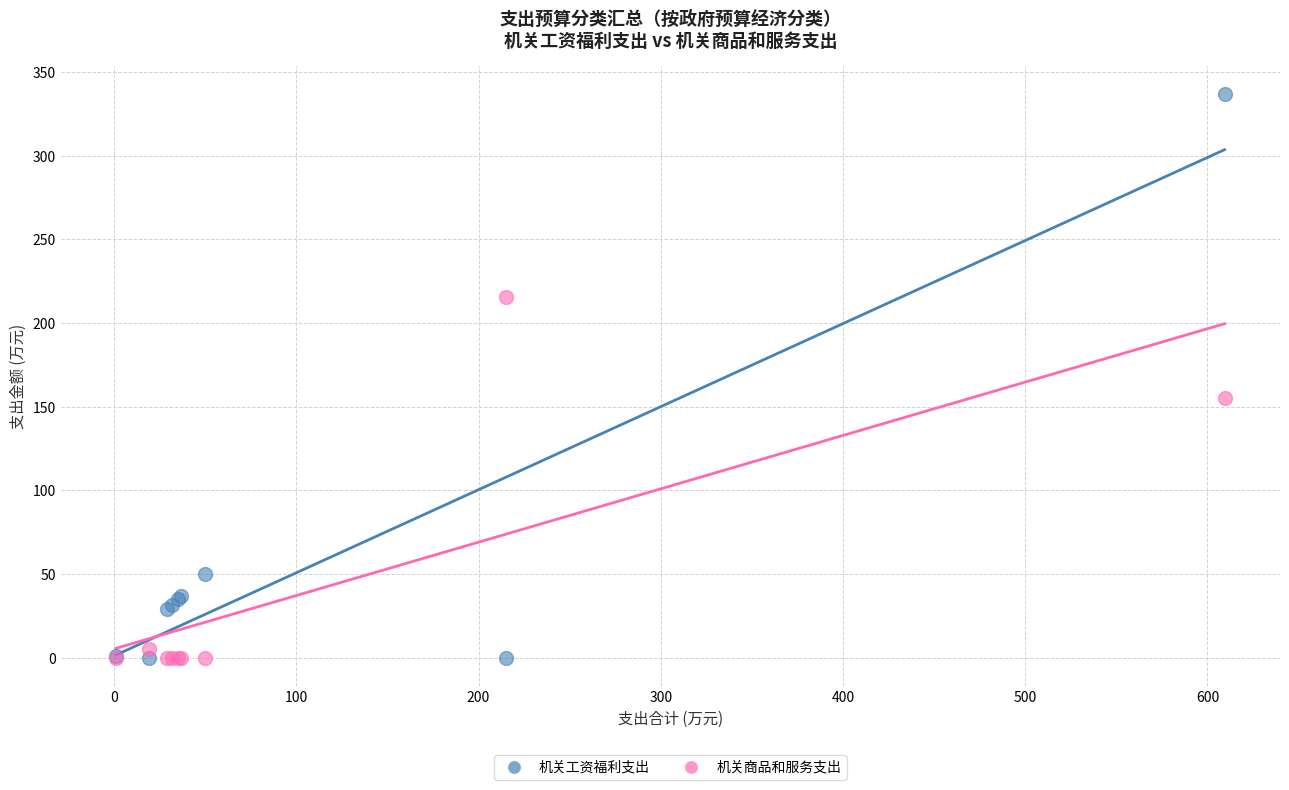

What is the X range (max minus min) for the scatter plot?

608.3